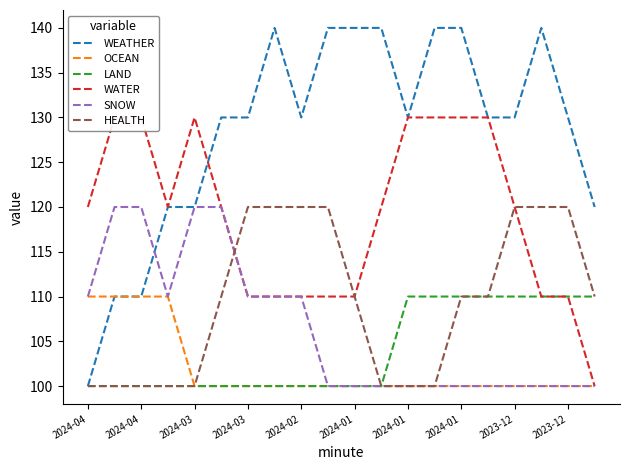

What are all the series names shown in the legend?

WEATHER, OCEAN, LAND, WATER, SNOW, HEALTH